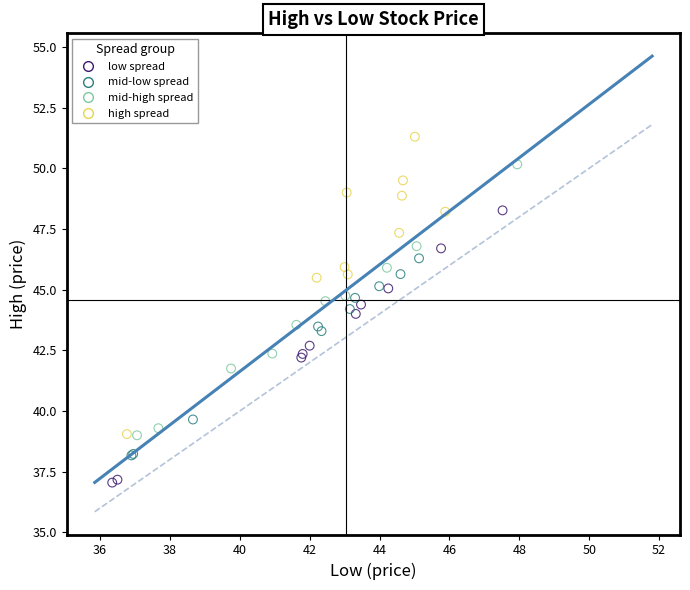

Which series contains the highest Y value?

high spread